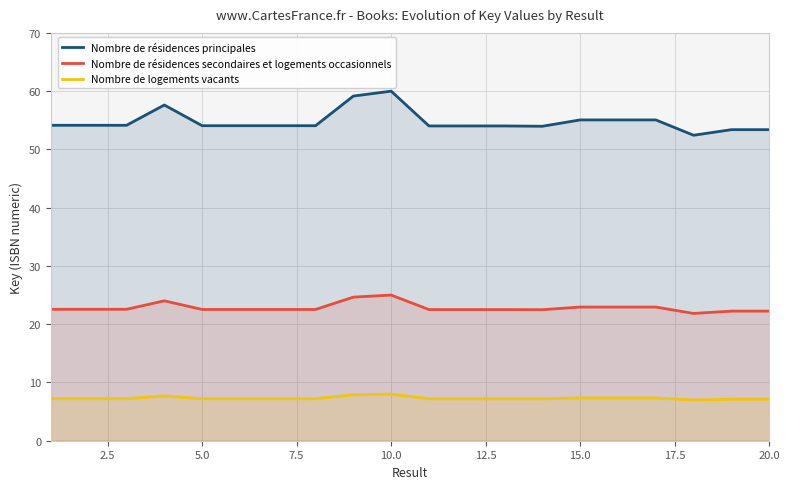

Reading left to right, transcribe all the data shown in this chart.

Nombre de résidences principales: 54.1	54.1	54.1	57.6	54.1	54.1	54.1	54.1	59.2	60.0	54.0	54.0	54.0	54.0	55.1	55.1	55.1	52.4	53.4	53.4
Nombre de résidences secondaires et logements occasionnels: 22.6	22.6	22.6	24.0	22.5	22.5	22.5	22.5	24.6	25.0	22.5	22.5	22.5	22.5	22.9	22.9	22.9	21.8	22.2	22.2
Nombre de logements vacants: 7.2	7.2	7.2	7.7	7.2	7.2	7.2	7.2	7.9	8.0	7.2	7.2	7.2	7.2	7.3	7.3	7.3	7.0	7.1	7.1